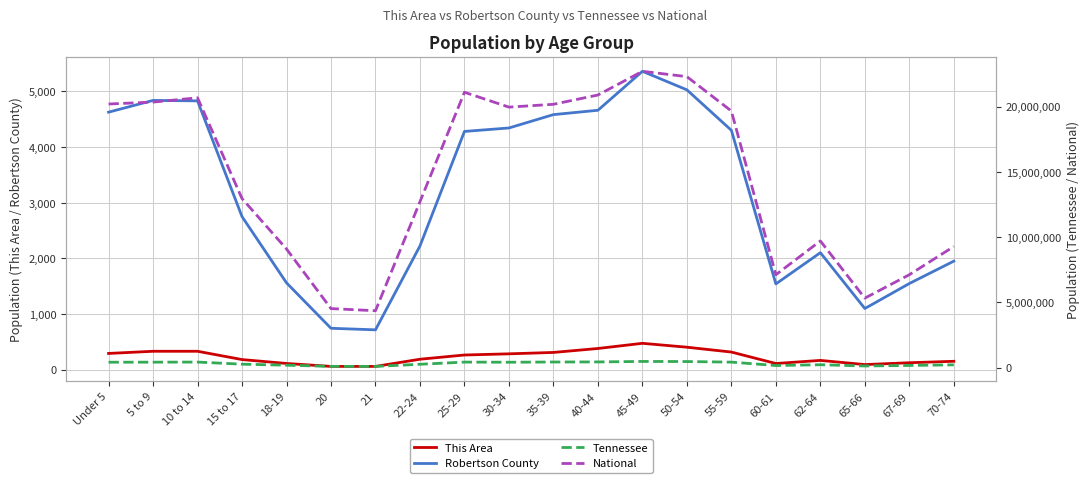

What is the label of the 16th point from the right?

18-19